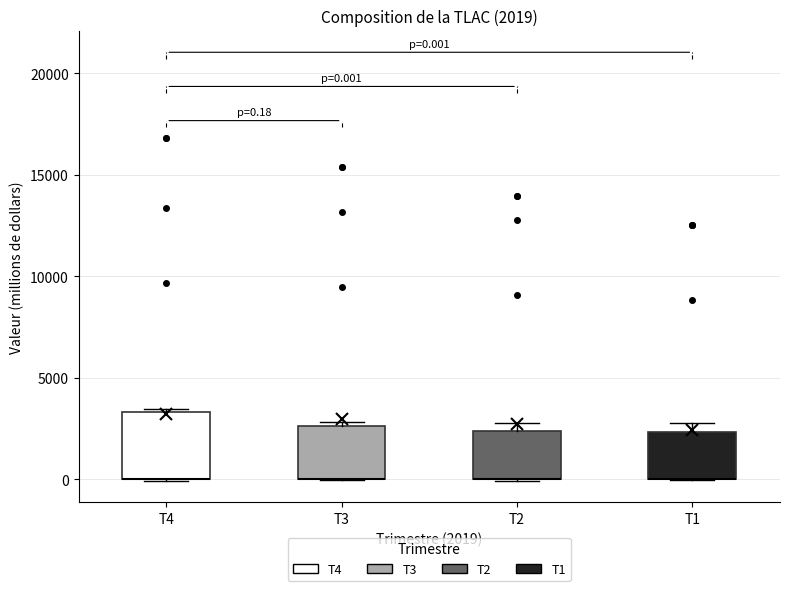

Which box is the tallest, from its lower edge to its upper edge?

T4